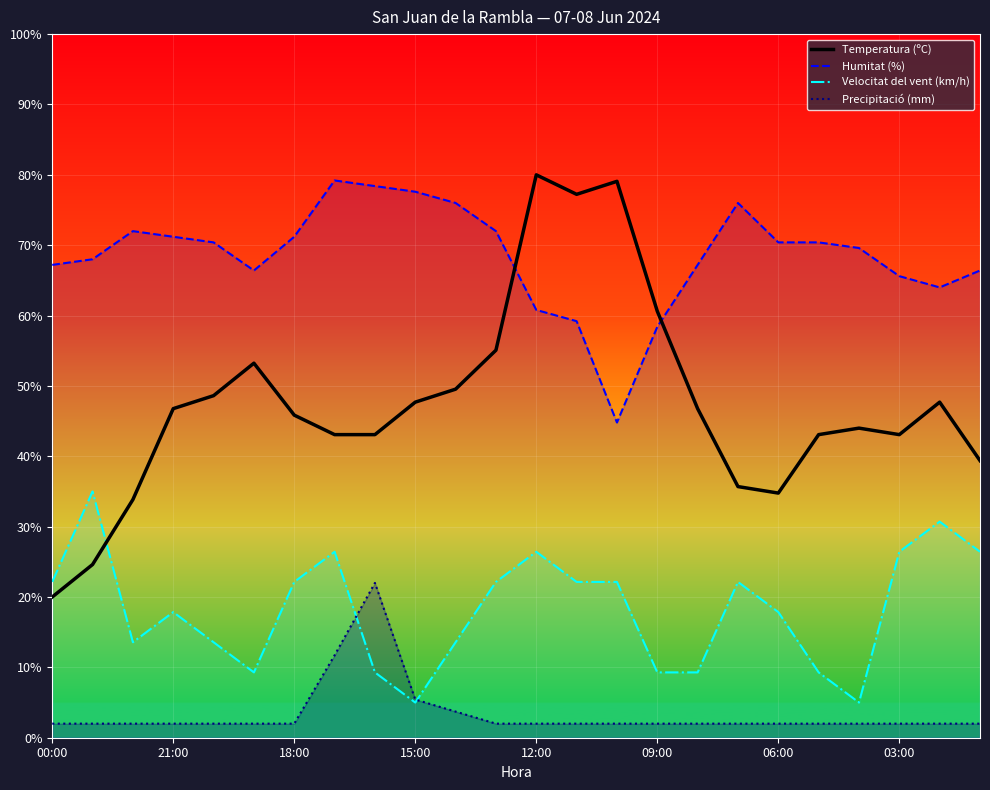

What is the value of the Temperatura (ºC) point at the 4th from the left?

46.8